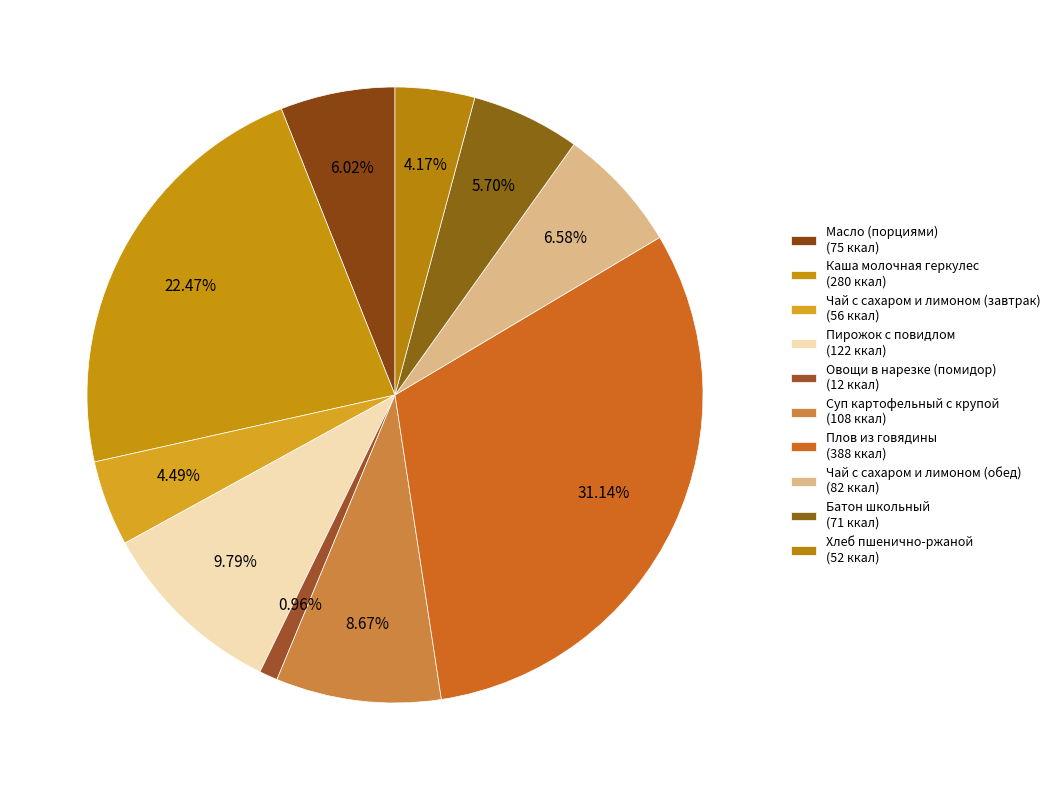

Count the number of slices in the pie.

10